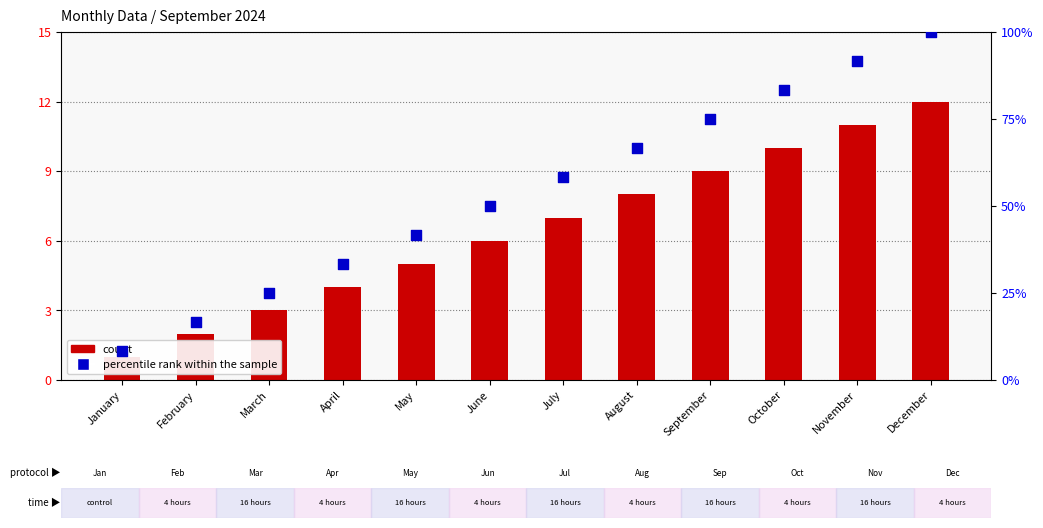

What are all the series names shown in the legend?

count, percentile rank within the sample